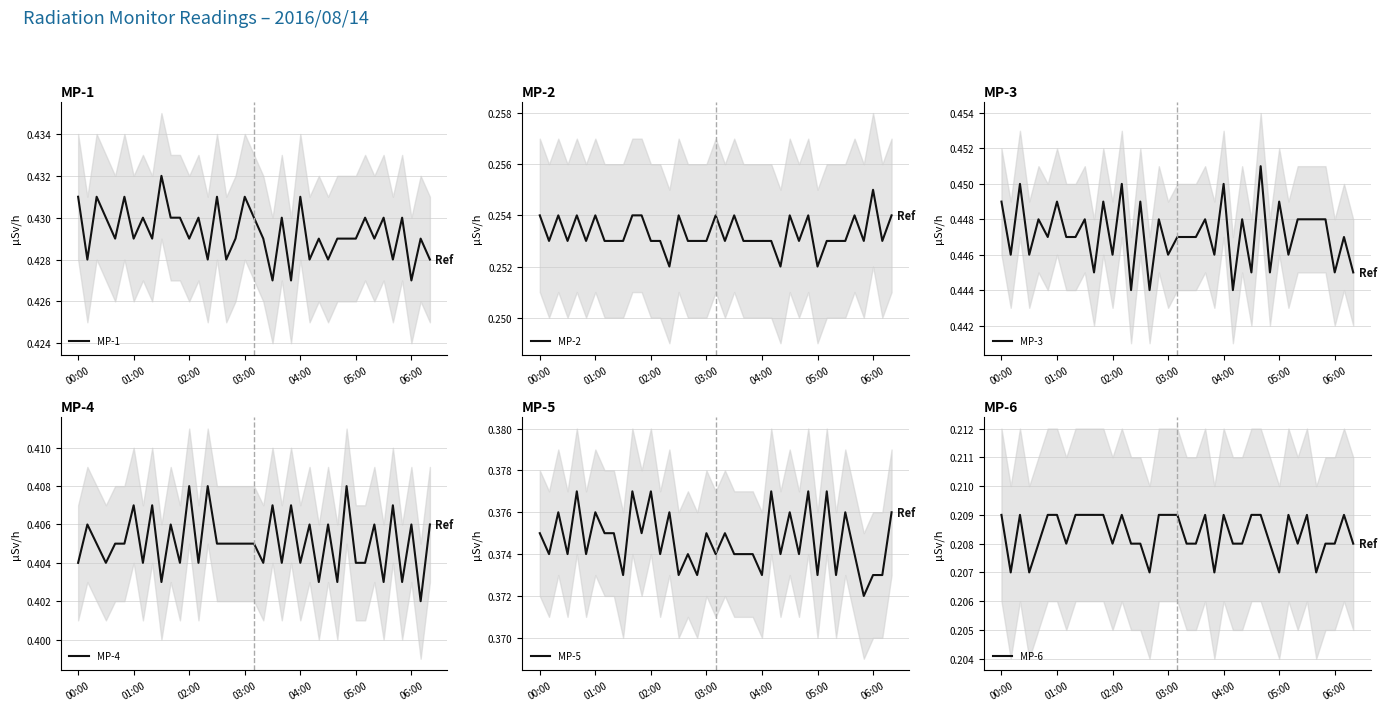

How many lines are shown in the chart?

6